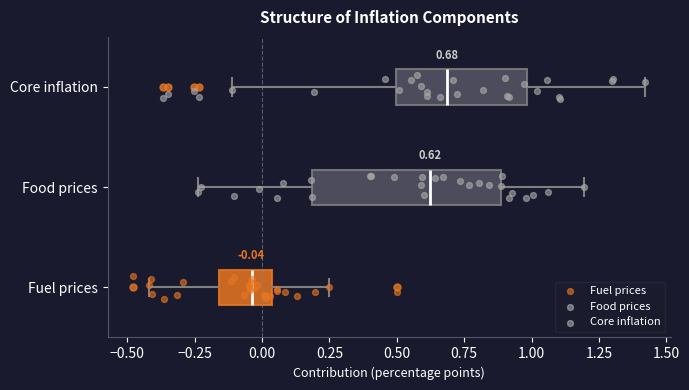

Which box has the furthest to the right median line?

Core inflation